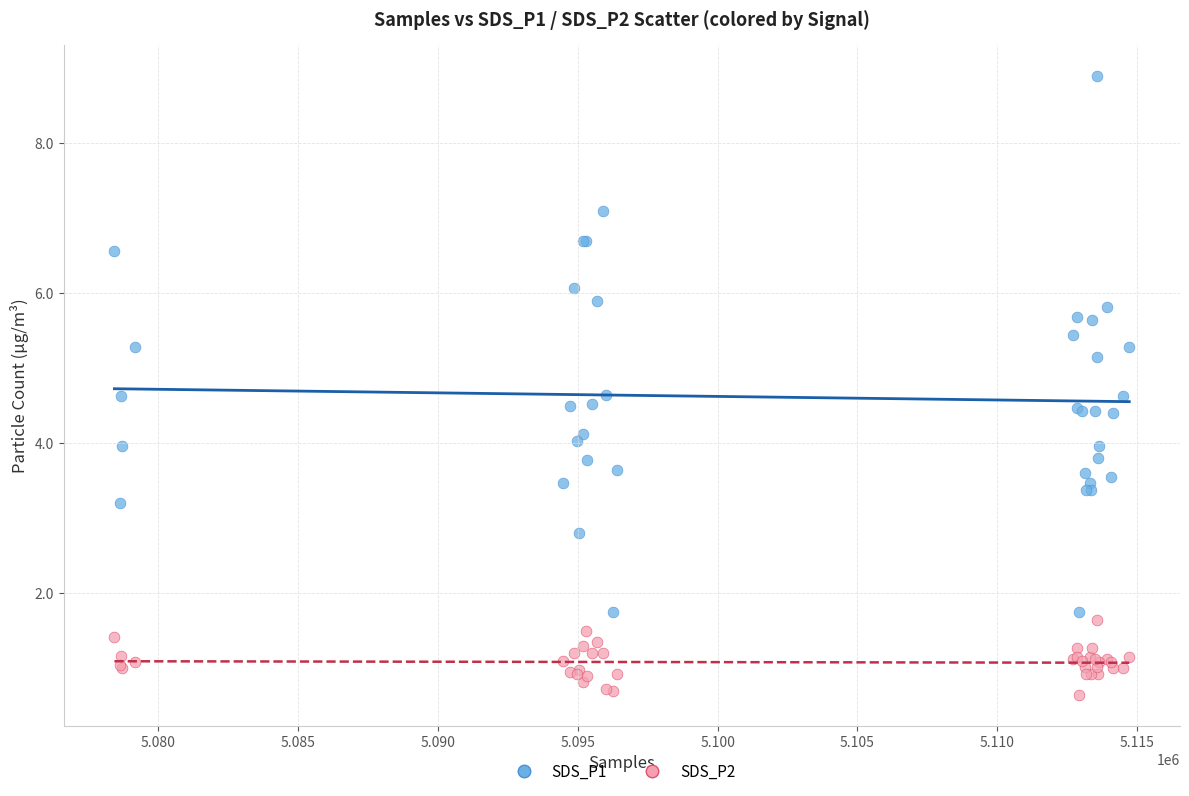

Which series has the widest spread of Y values?

SDS_P1